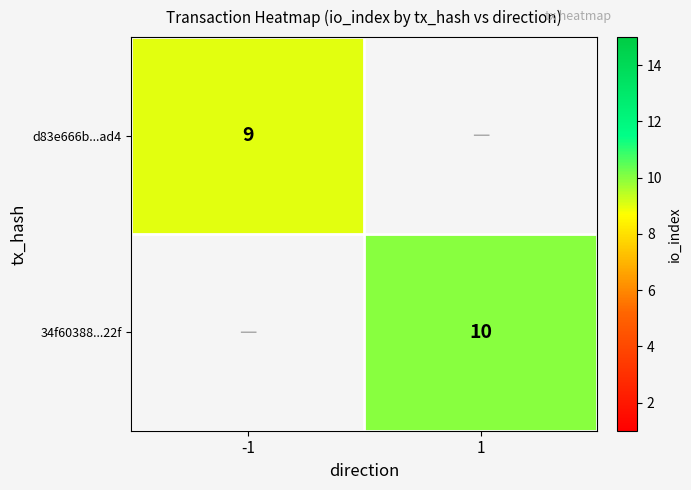

Which has a higher value, -1 or 1?

1